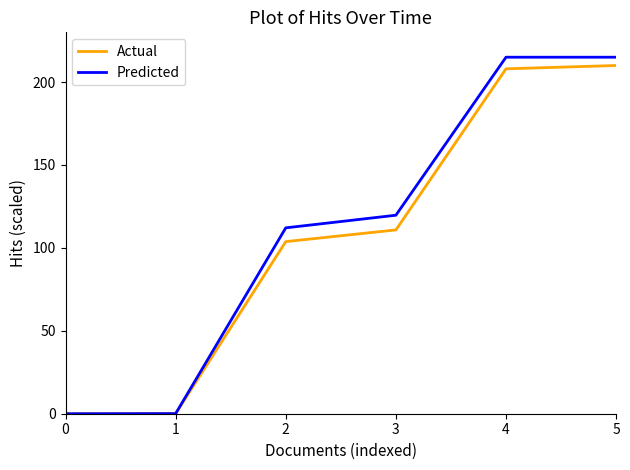

Is the value of Actual at 1 greater than the value of Predicted at 3?

No